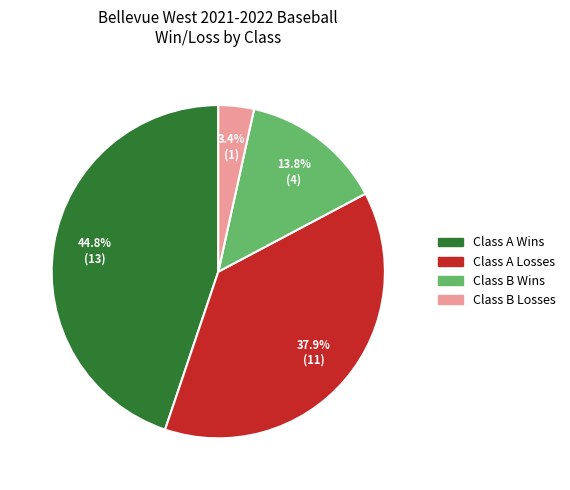

Combined, do Class A Losses and Class B Losses account for over 50%?

No